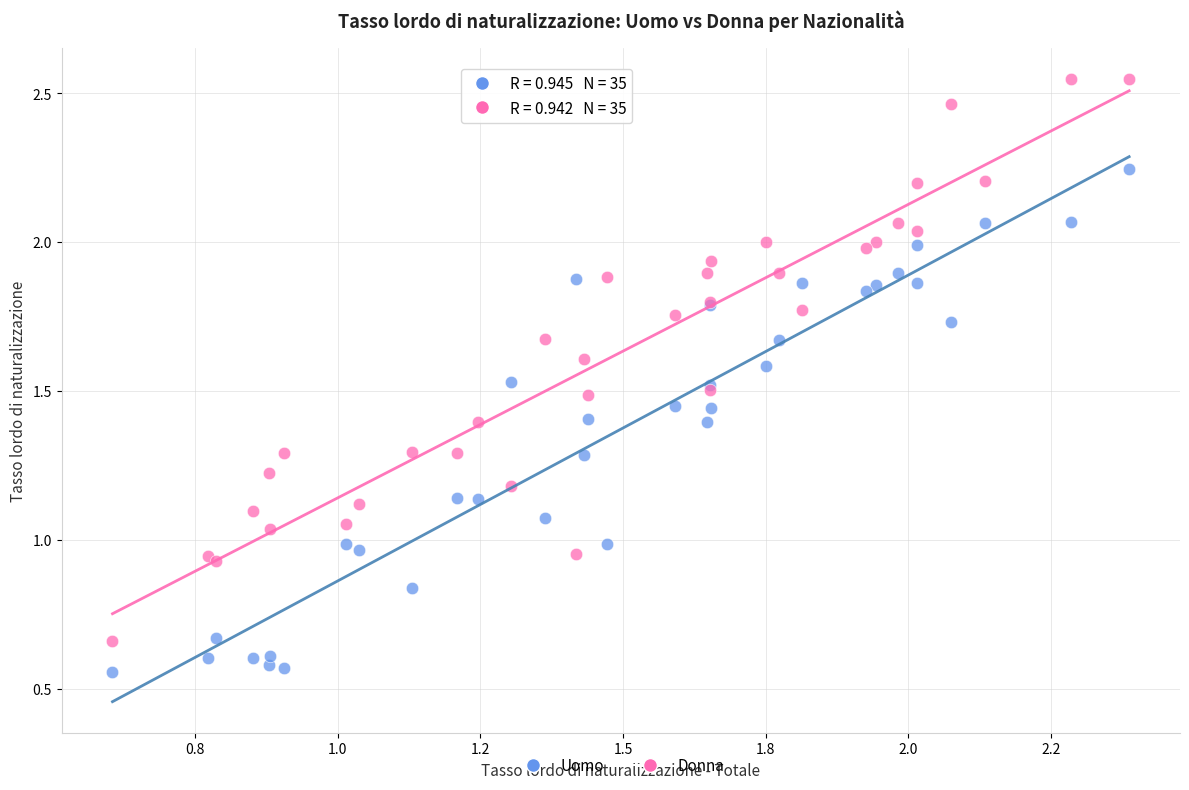

Which series has the largest Y range (max minus min)?

Donna